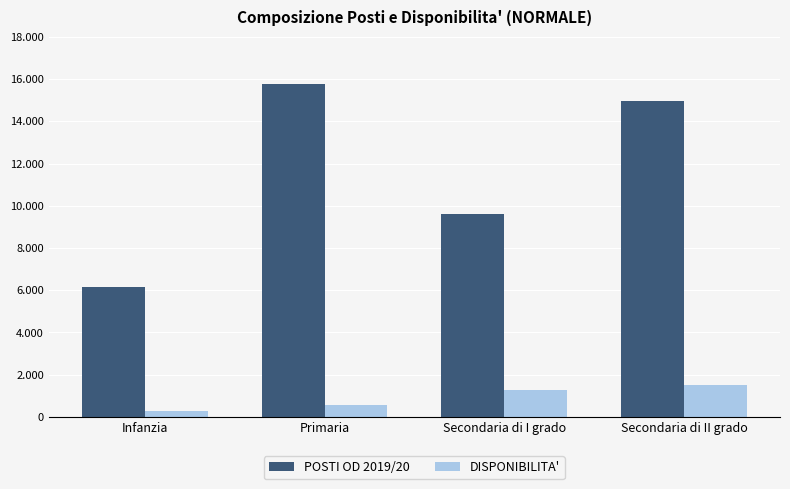

At Infanzia, list the series in order from largest to smallest.

POSTI OD 2019/20, DISPONIBILITA'